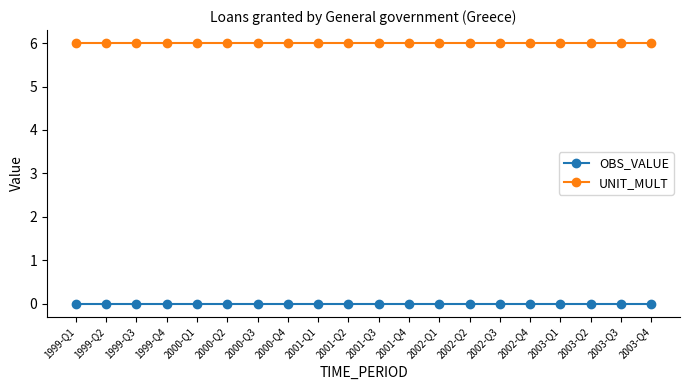

What is the total value across all series at 2002-Q4?

6